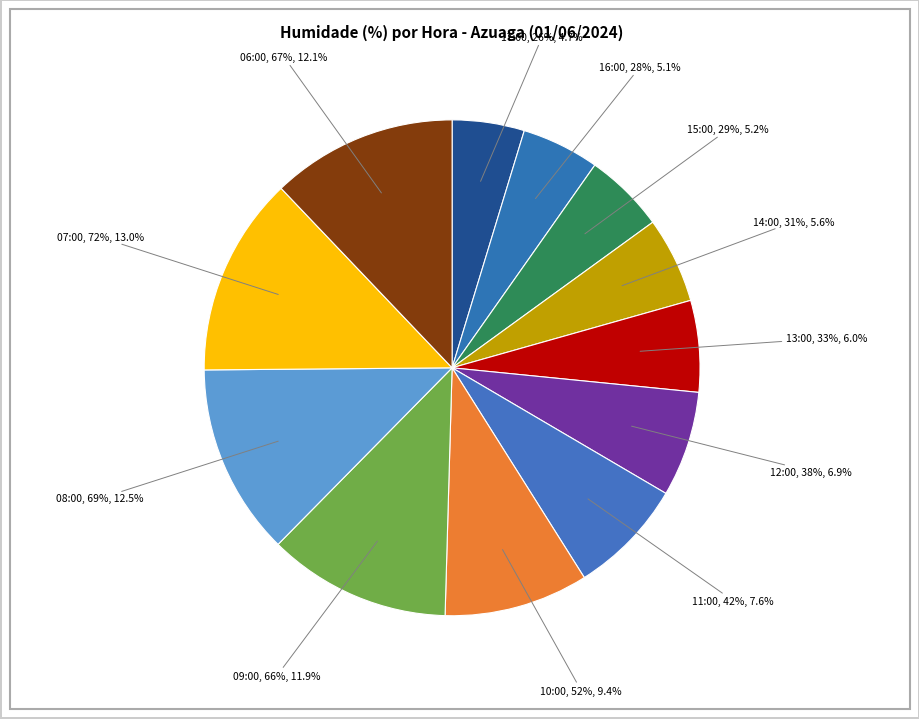

Is the sum of 08:00 (69%) and 07:00 (72%) greater than half?

No